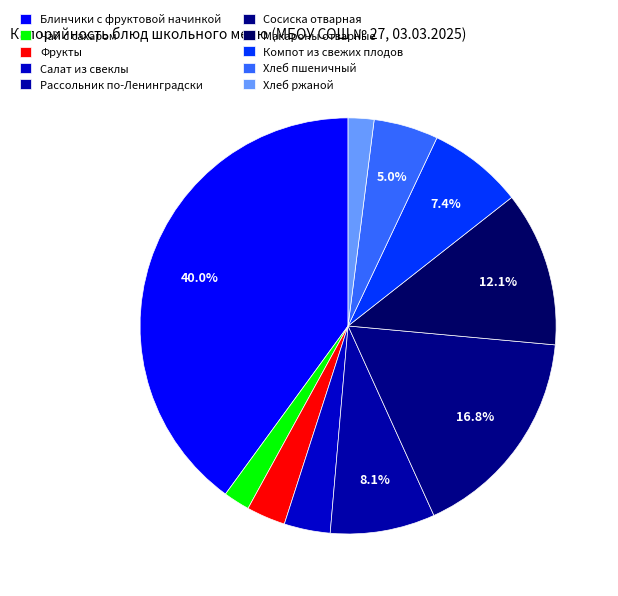

Count the number of slices in the pie.

10